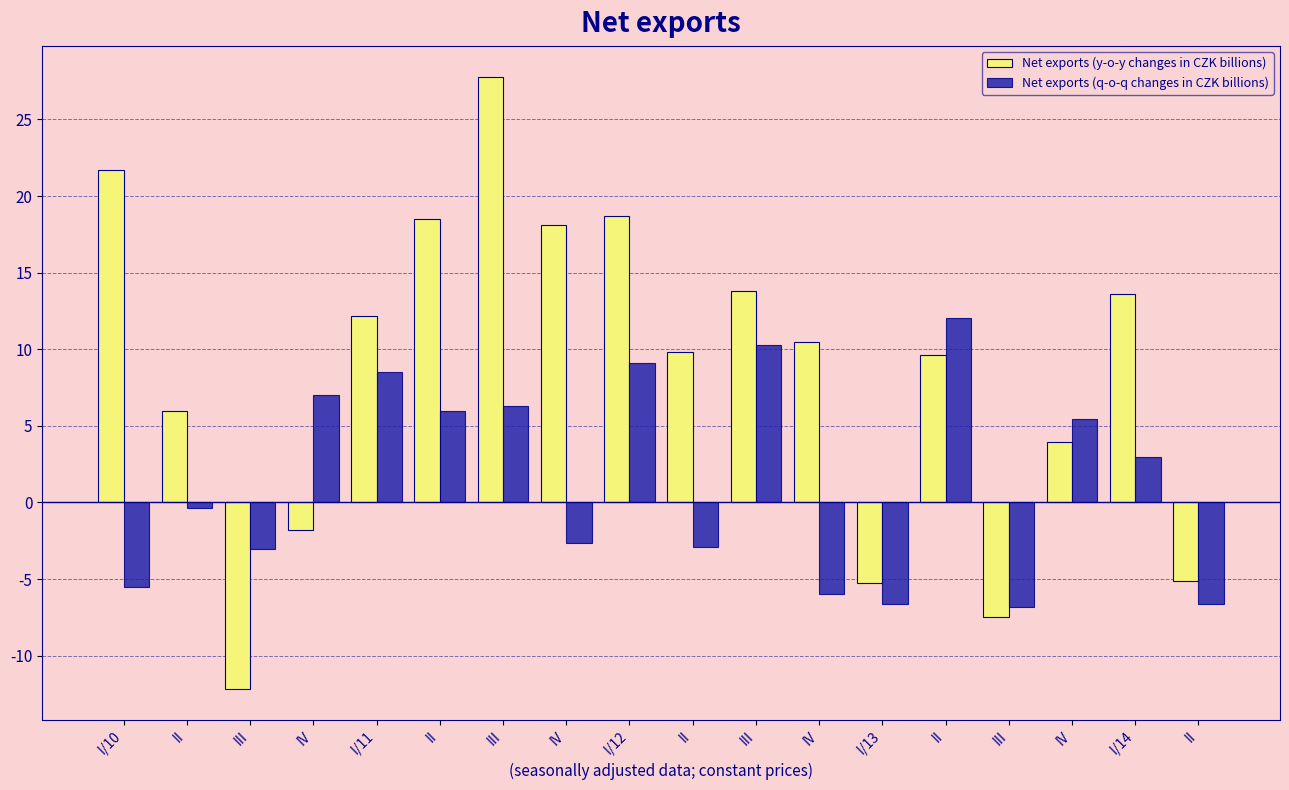

What is the difference between the maximum and minimum values in the Net exports (y-o-y changes in CZK billions) series?

40.0